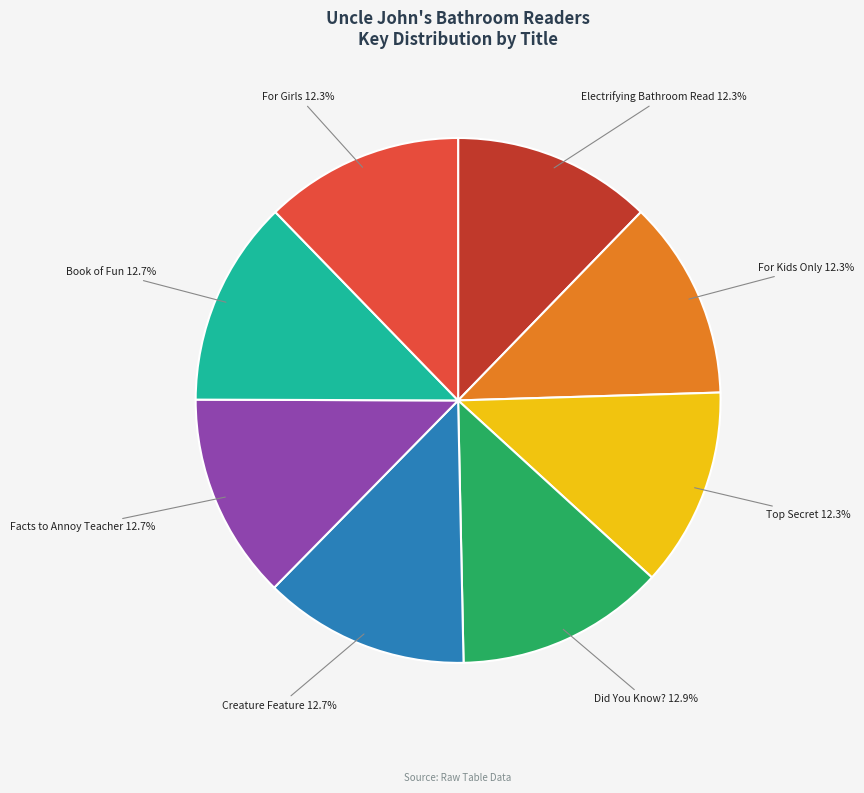

Is there a majority slice in this chart?

No